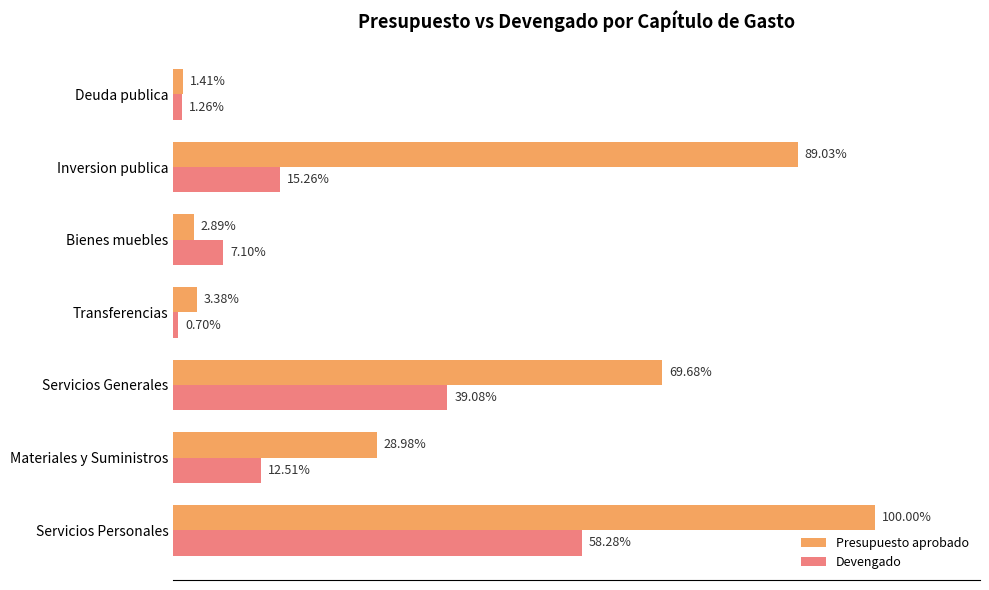

What are all the series names shown in the legend?

Presupuesto aprobado, Devengado